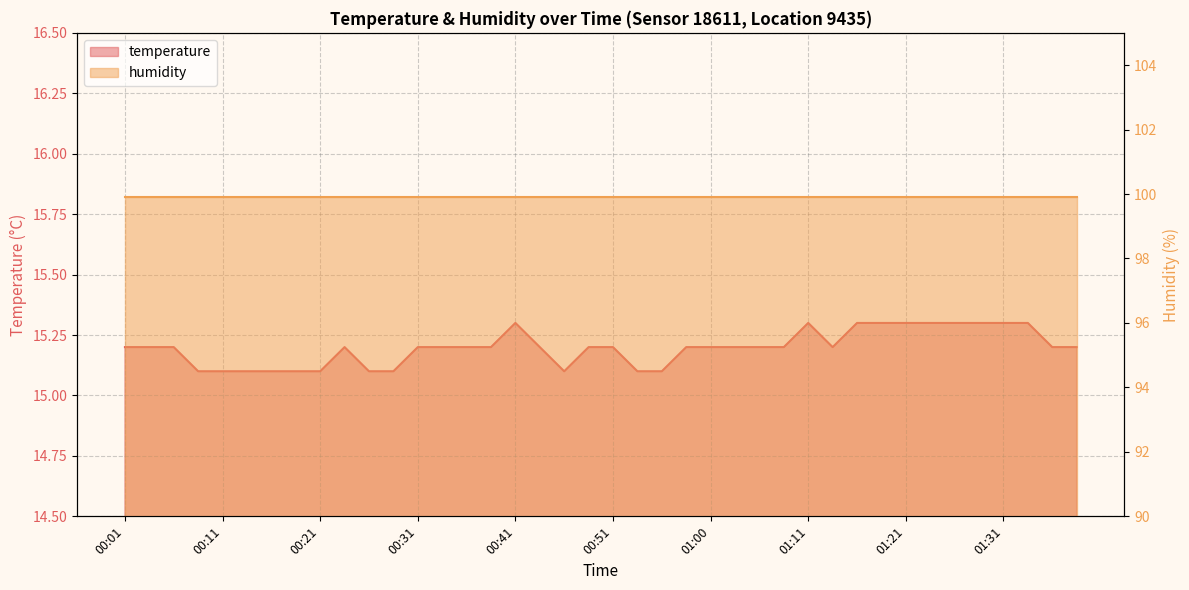

How many categories are shown in the chart?

40